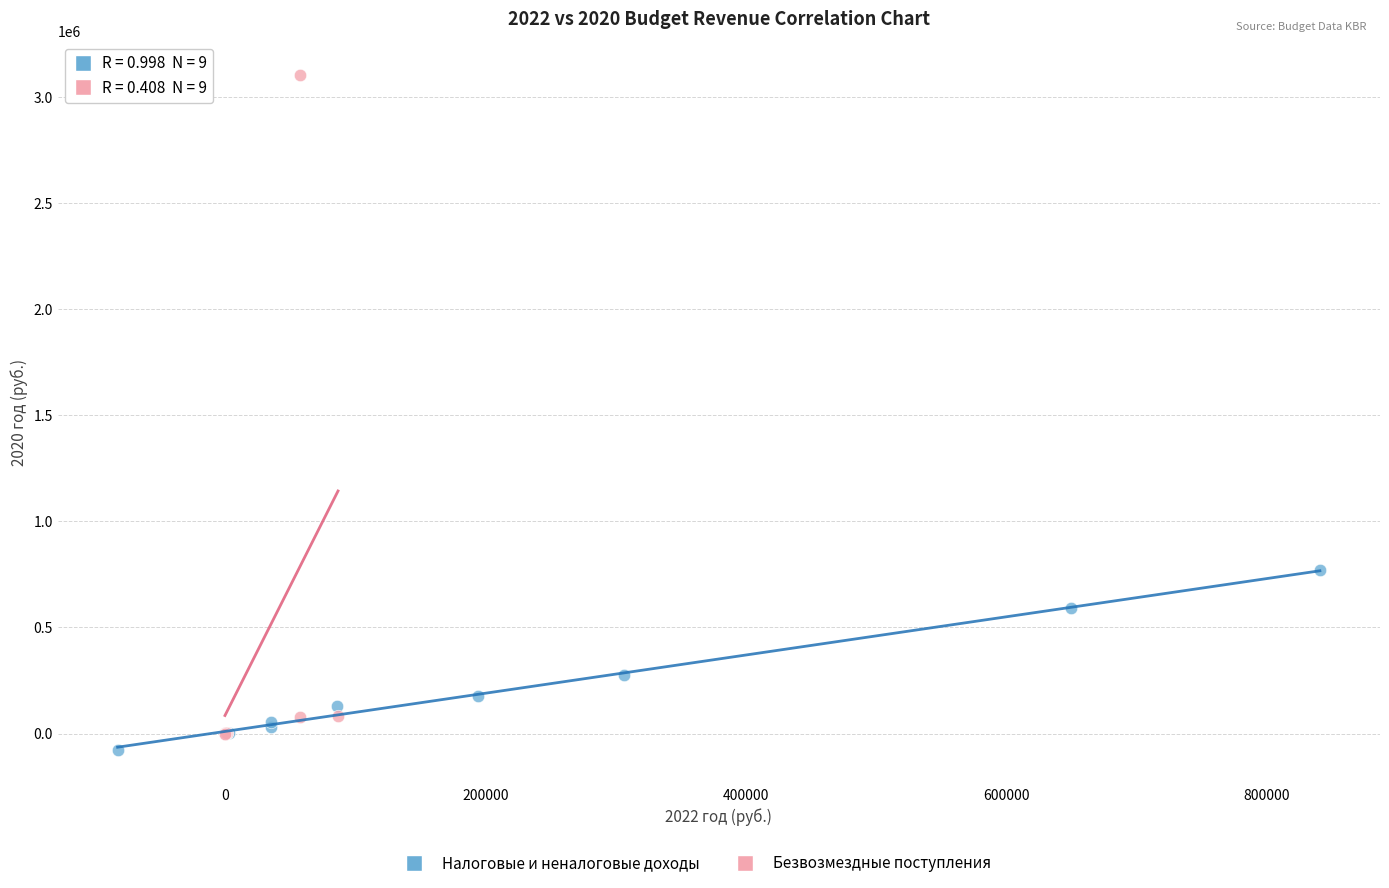

Which series has the largest Y range (max minus min)?

Безвозмездные поступления